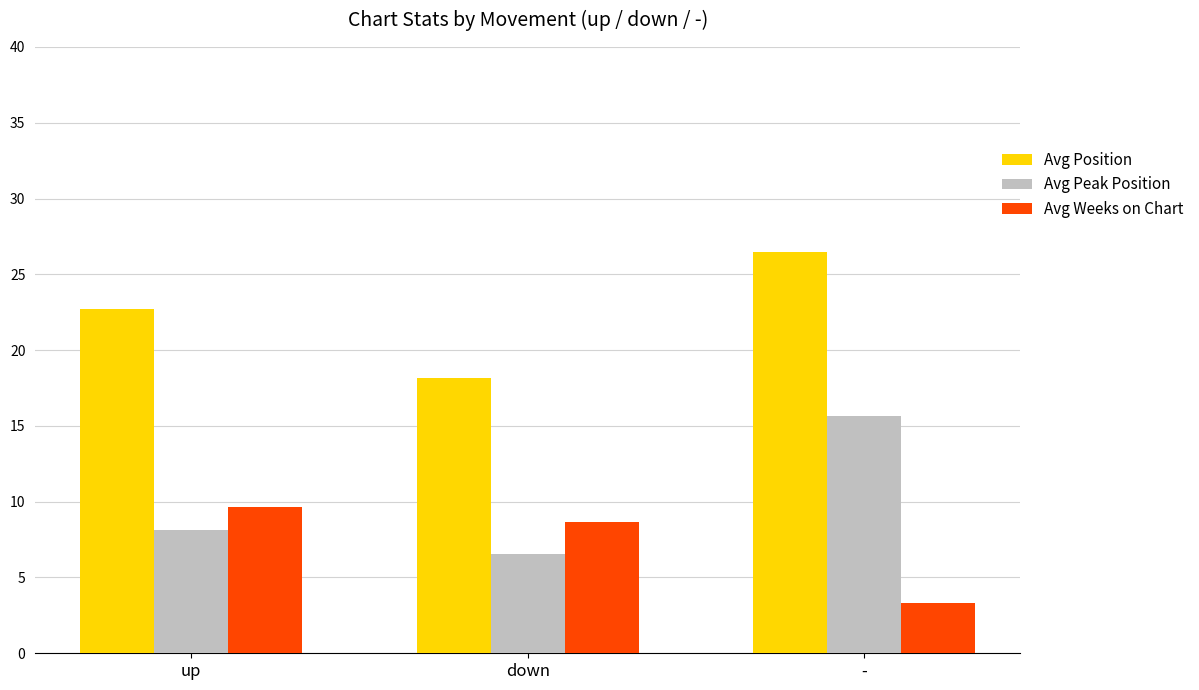

Is the value of Avg Position at down greater than the value of Avg Weeks on Chart at down?

Yes